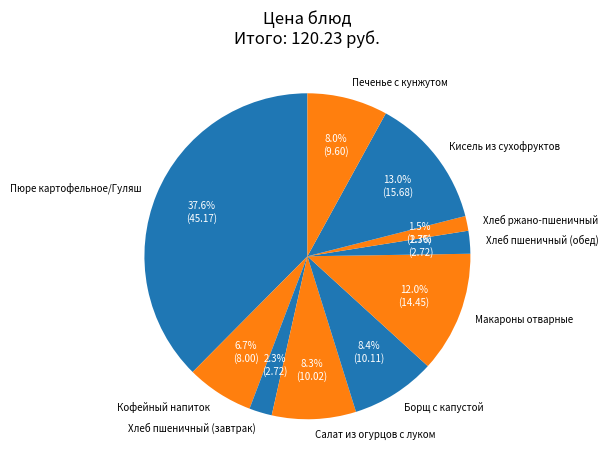

Count the number of slices in the pie.

10